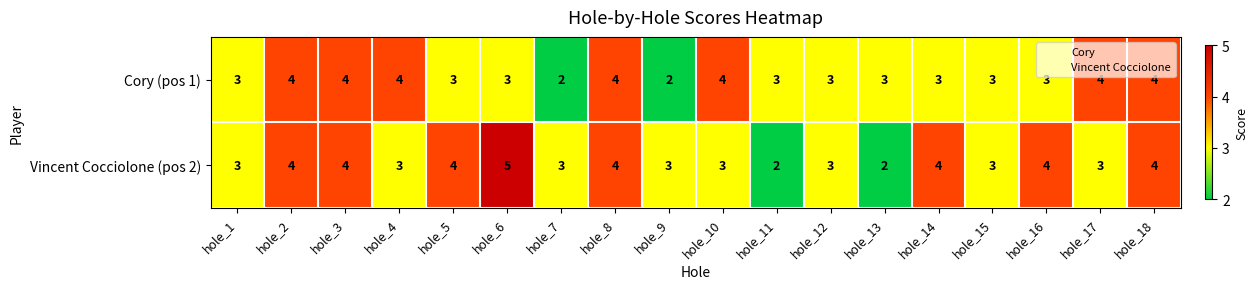

Rank the series by their maximum value, from lowest to highest.

Cory (pos 1), Vincent Cocciolone (pos 2)